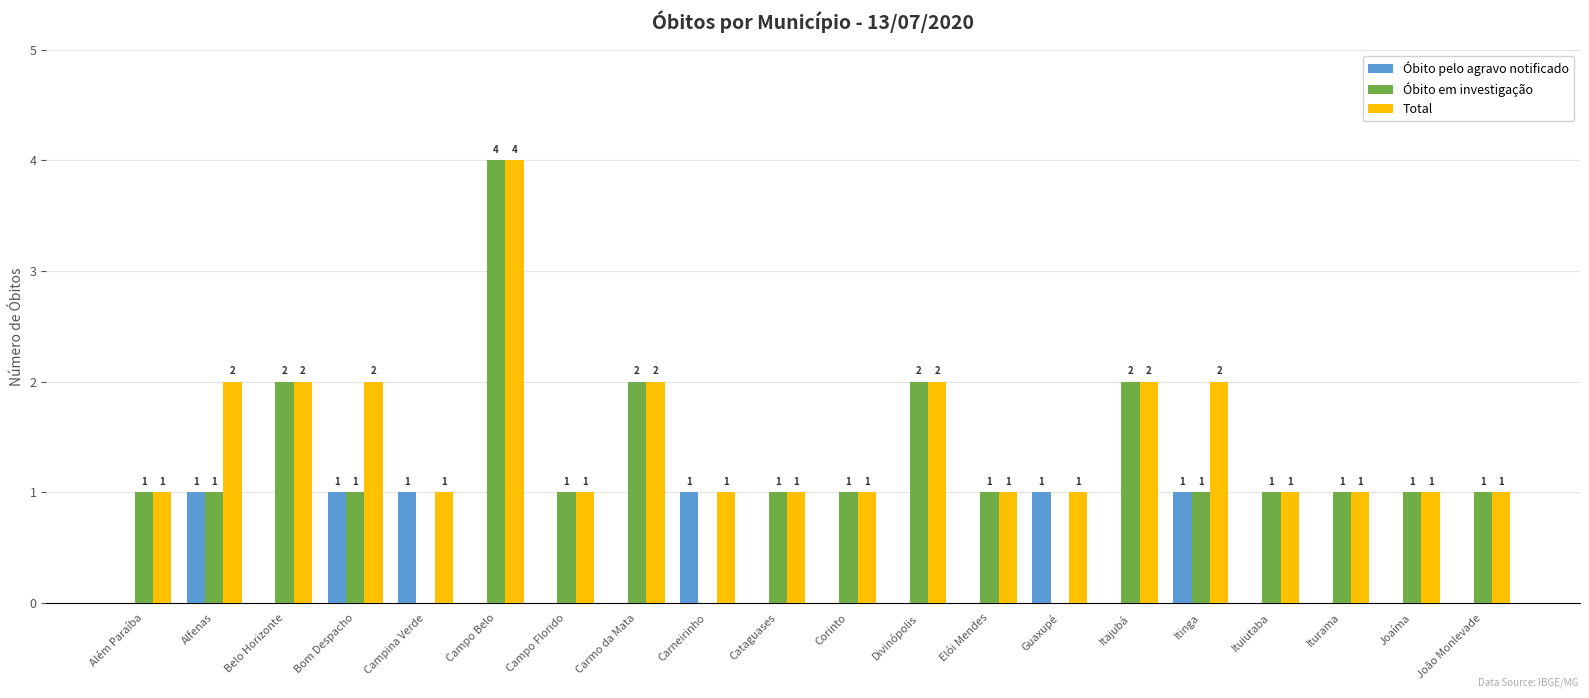

Between Campina Verde and Itajubá, which series saw the biggest shift?

Óbito em investigação